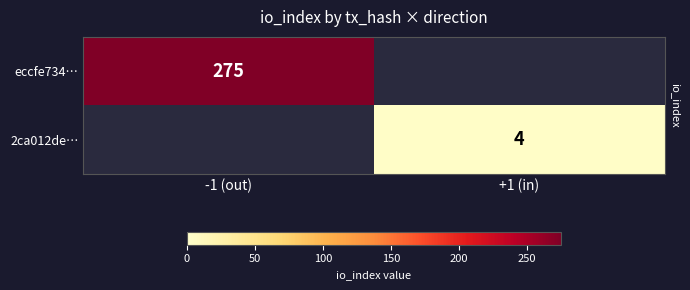

Is it true that 2ca012de… equals 4 at +1 (in)?

True